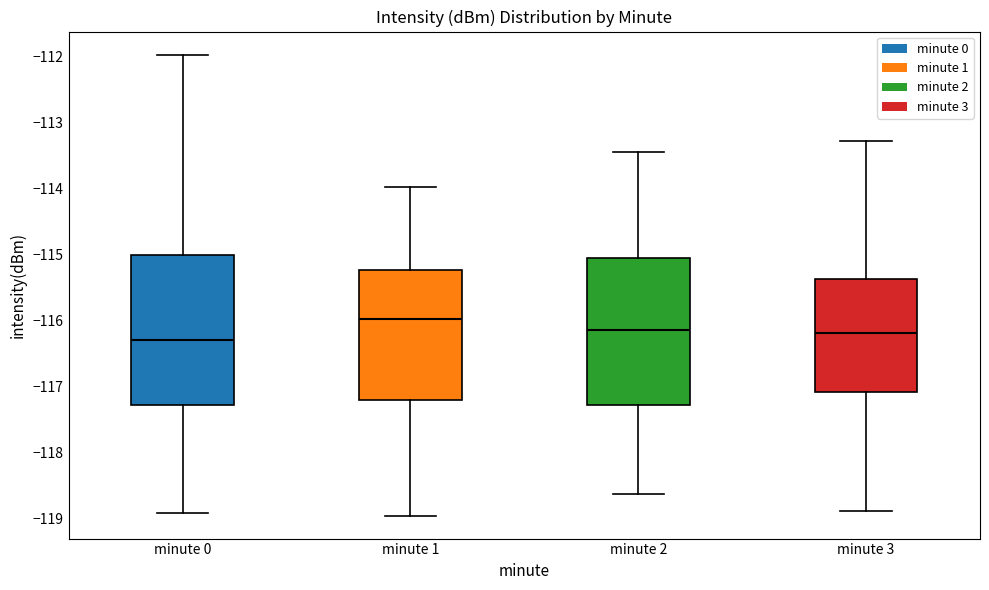

Where is the upper edge of the box for minute 1 on the y-axis? The values are not printed on the chart, so give them approximately, as read against the axis.

-115.2